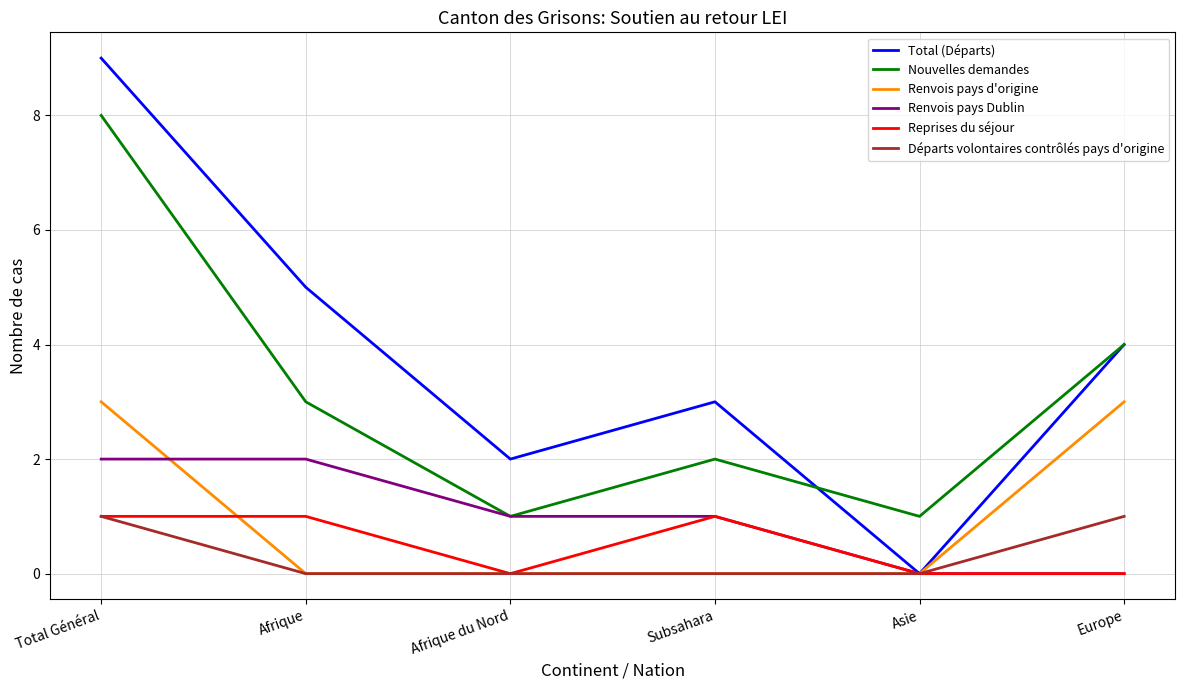

At which category does Nouvelles demandes reach its first local peak?

Subsahara